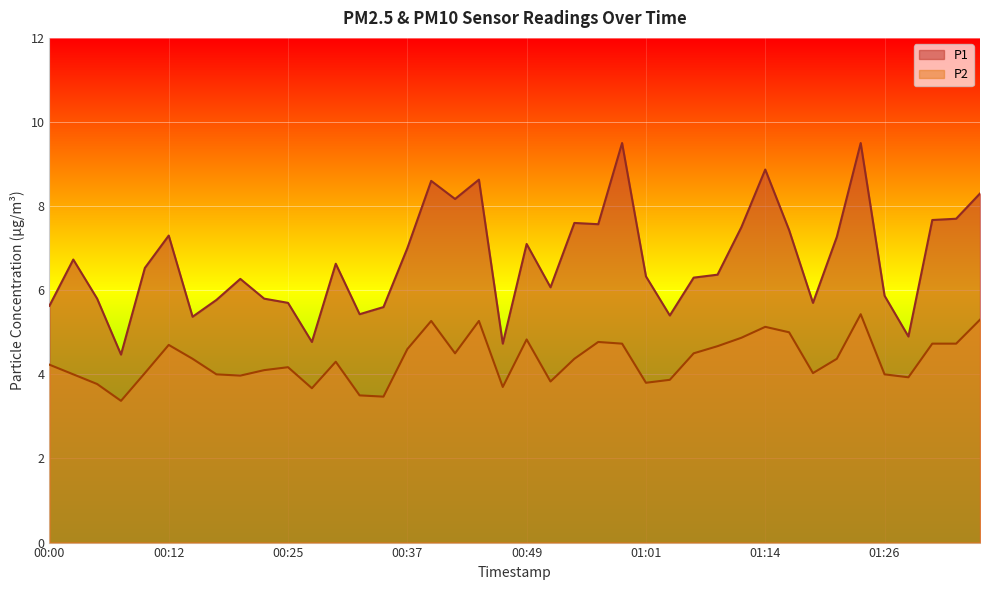

At which label does P2 first exceed 4?

00:00